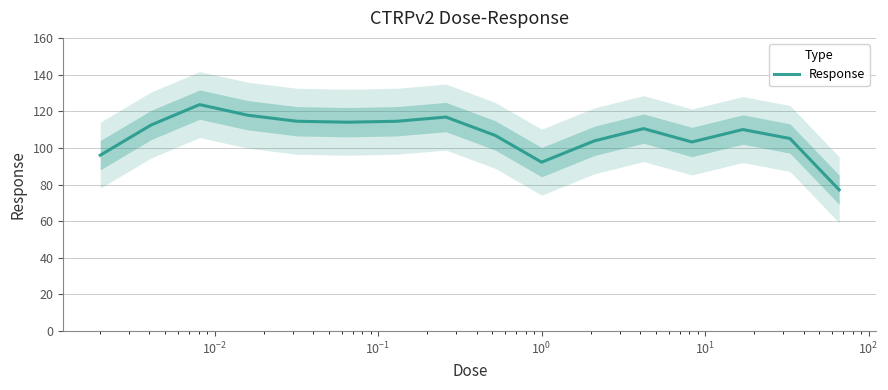

Reading left to right, extract all data points from this chart.

96.0	112.5	123.6	117.8	114.5	114.0	114.5	116.8	106.8	92.2	103.8	110.5	103.2	110.0	105.1	77.1